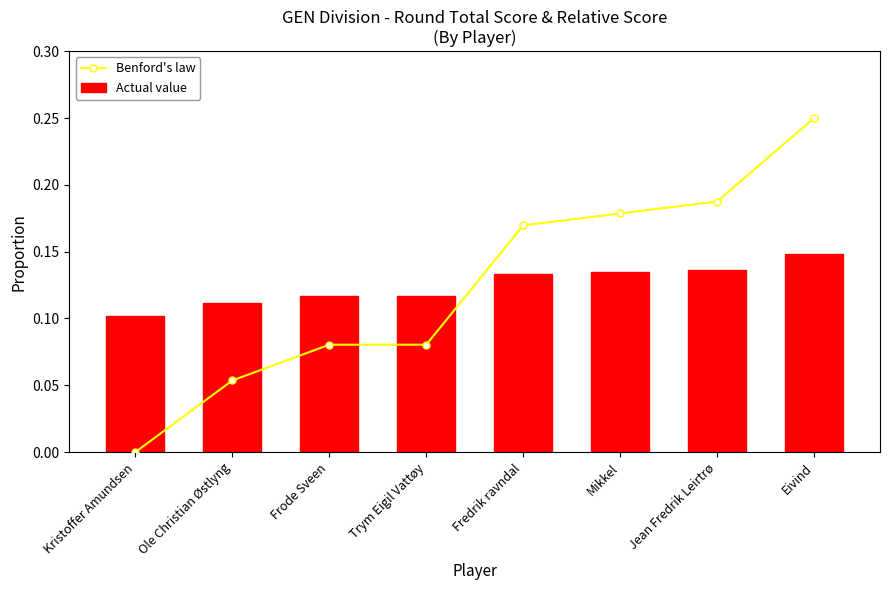

Are the bars horizontal?

No